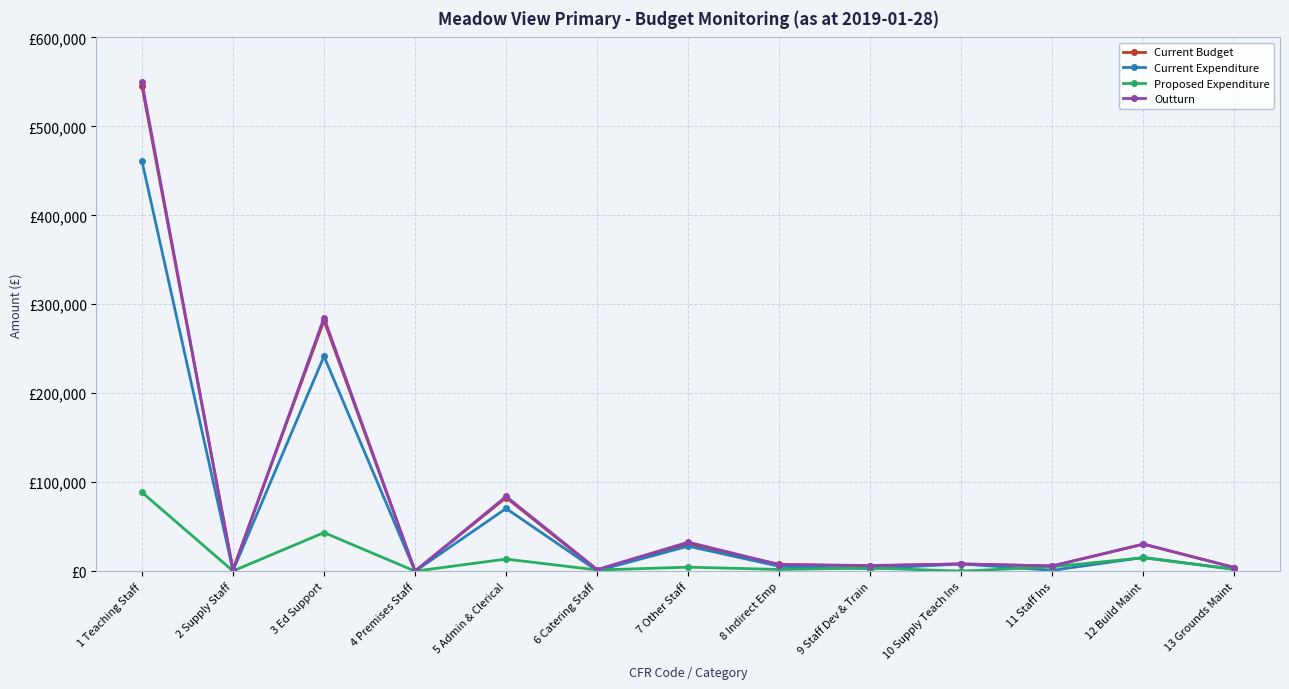

At which category does Outturn reach its first local valley?

2 Supply Staff